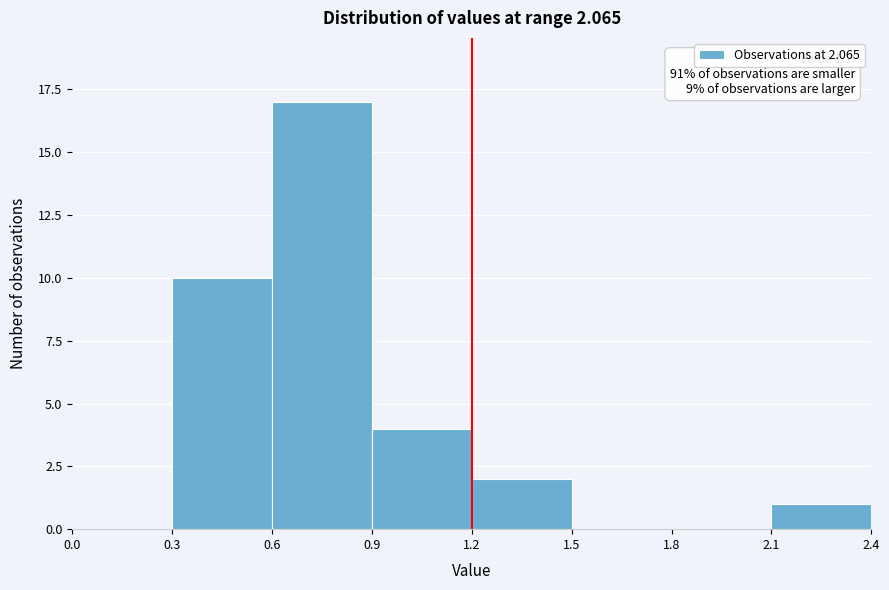

Which range on the x-axis has the tallest bar?

0.6 to 0.9